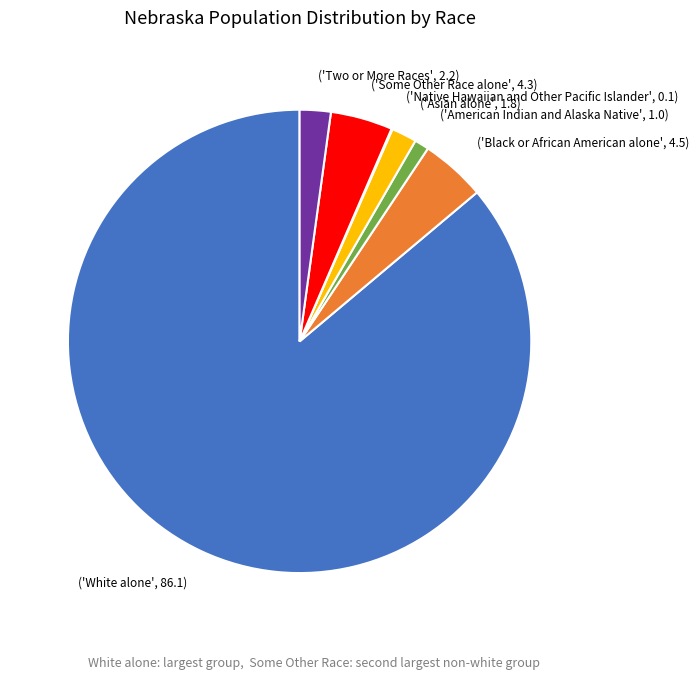

True or false: ('American Indian and Alaska Native', 1.0) accounts for 14% of the total.

False